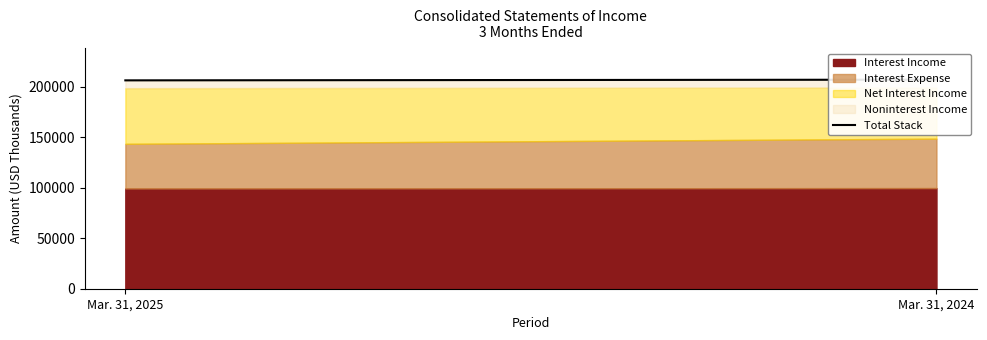

What is the change in value from Mar. 31, 2025 to Mar. 31, 2024?

+681